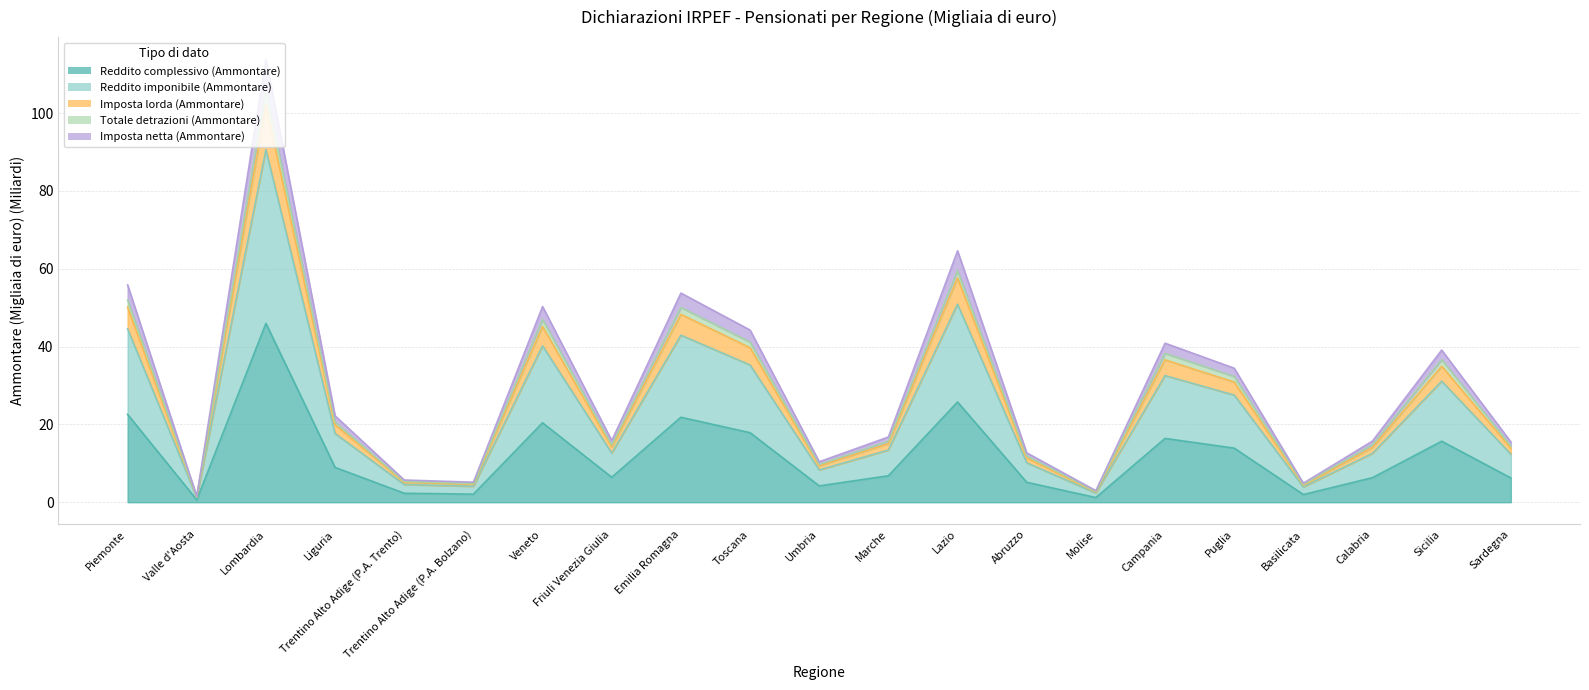

List the labels in order of Totale detrazioni (Ammontare) value, smallest first.

Valle d'Aosta, Molise, Basilicata, Trentino Alto Adige (P.A. Bolzano), Trentino Alto Adige (P.A. Trento), Umbria, Abruzzo, Sardegna, Calabria, Friuli Venezia Giulia, Marche, Liguria, Puglia, Sicilia, Campania, Toscana, Veneto, Emilia Romagna, Piemonte, Lazio, Lombardia